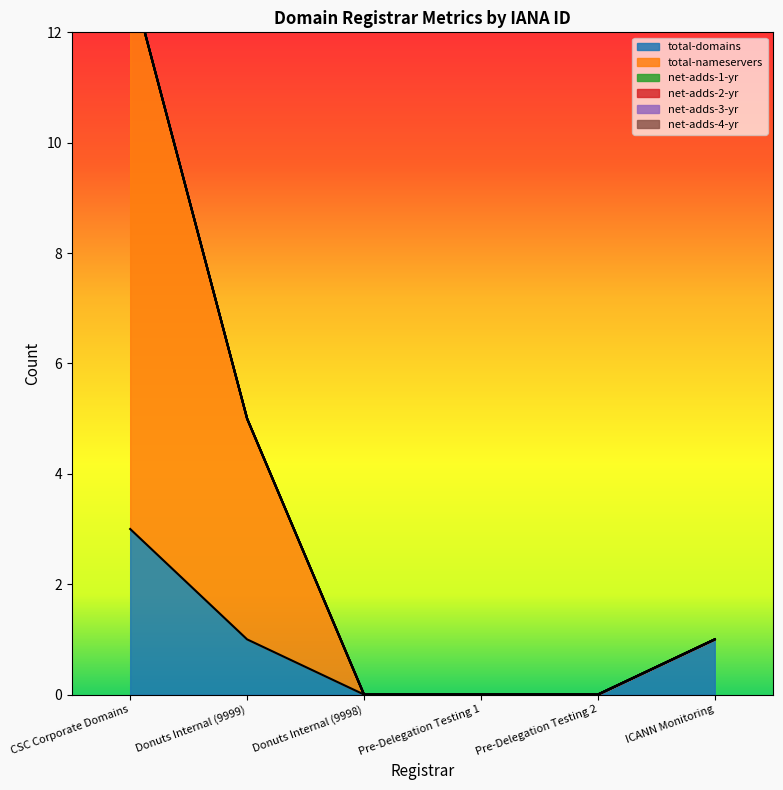

Which series has the widest spread of values?

total-nameservers